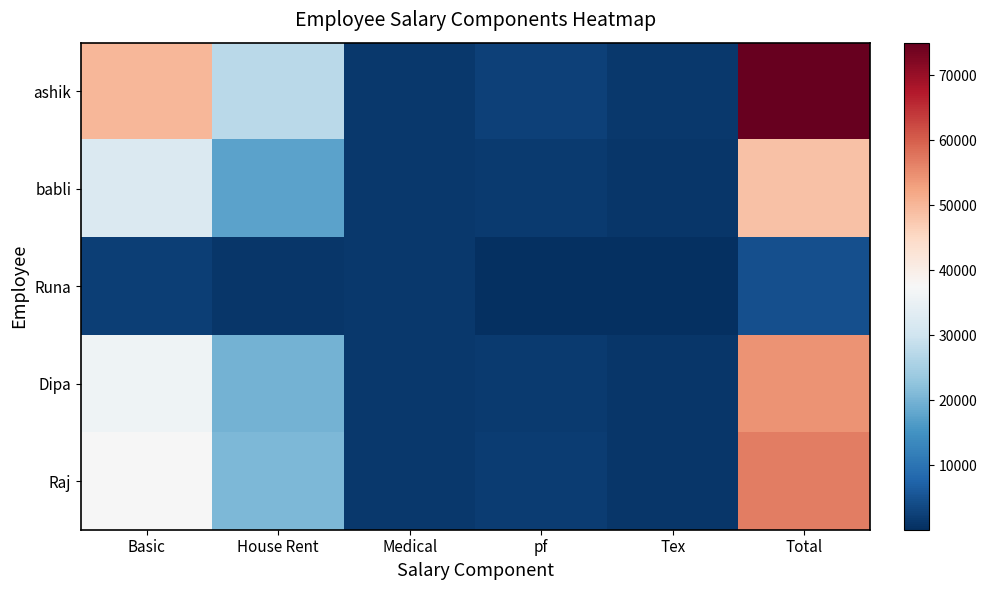

Which series has the widest spread of values?

ashik